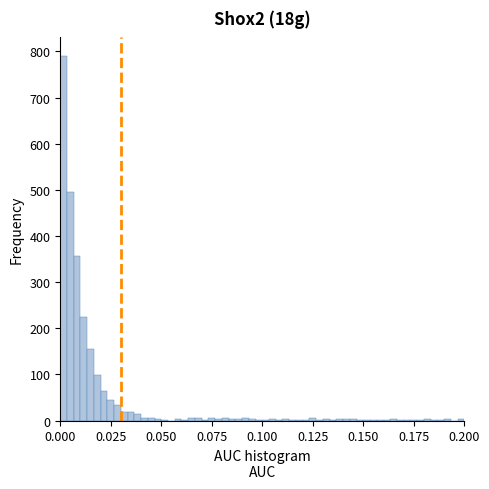

Around what value on the x-axis is the tallest bar? Give the approximate position of its centre, as read against the axis.

0.000